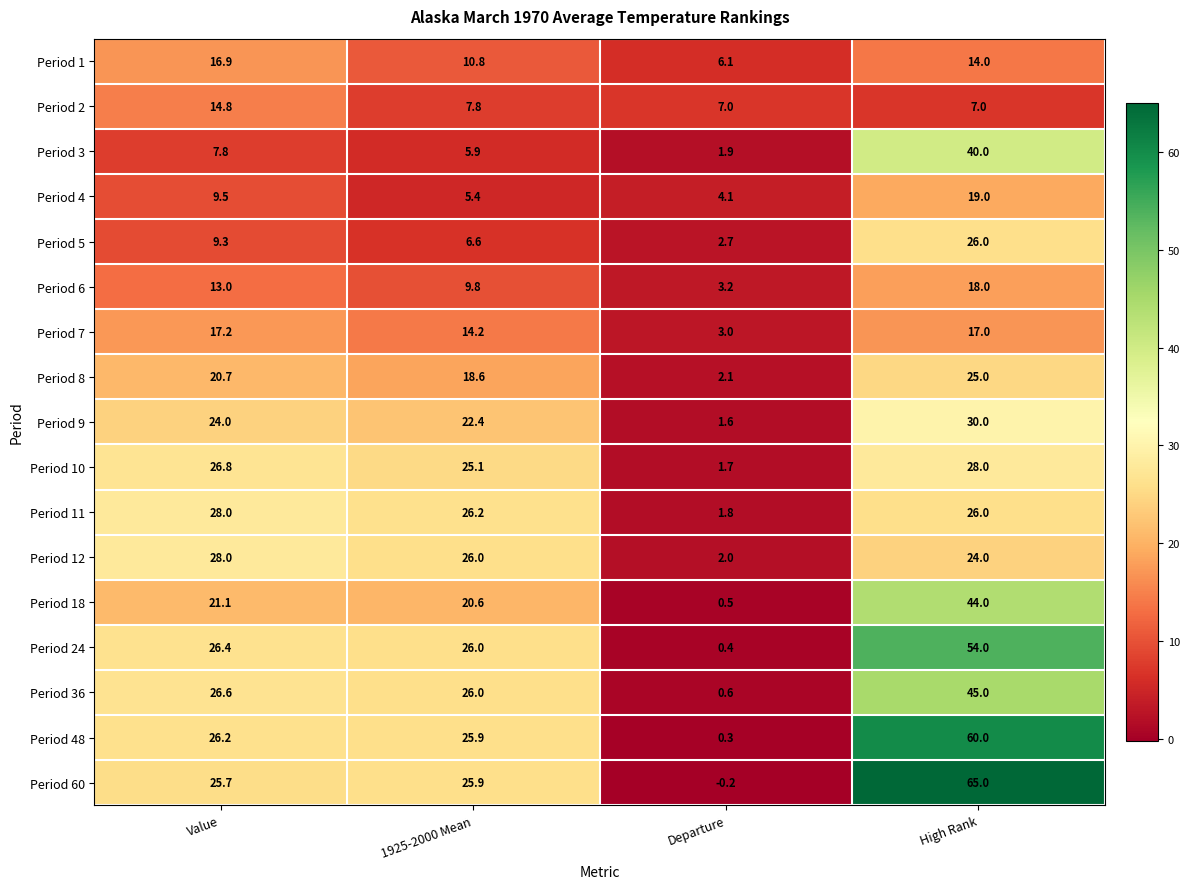

Rank the series at Departure from highest to lowest value.

Period 2, Period 1, Period 4, Period 6, Period 7, Period 5, Period 8, Period 12, Period 3, Period 11, Period 10, Period 9, Period 36, Period 18, Period 24, Period 48, Period 60